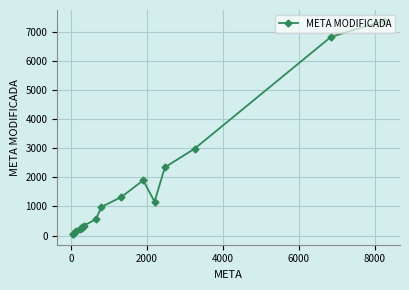

What is the greatest value displayed?

7400